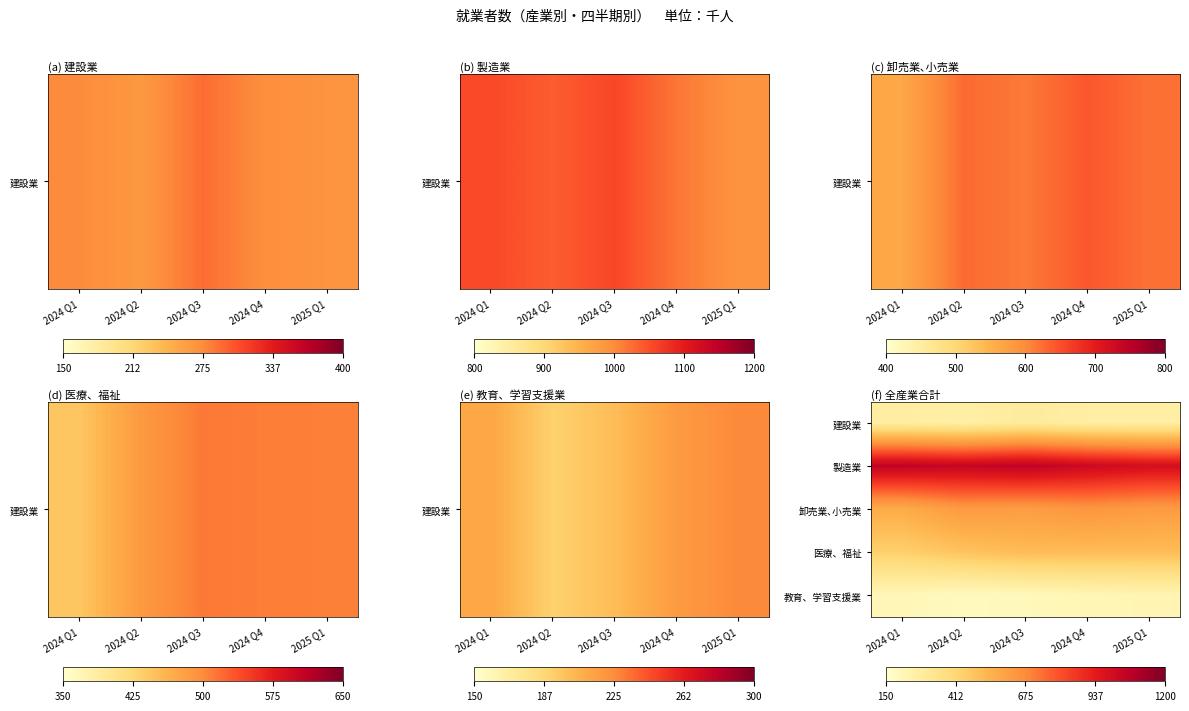

Which category has the highest value across all series?

2024 Q3